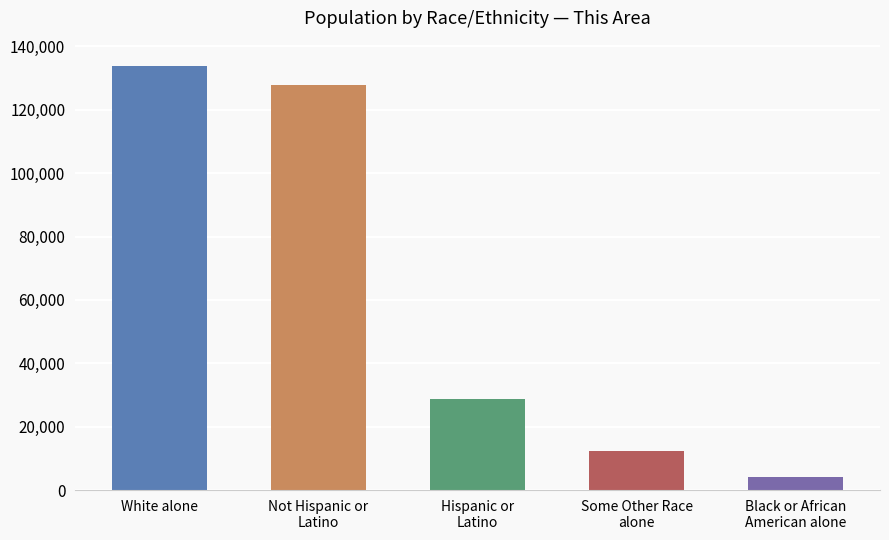

What is the difference between the values at Black or African
American alone and Not Hispanic or
Latino?

123716